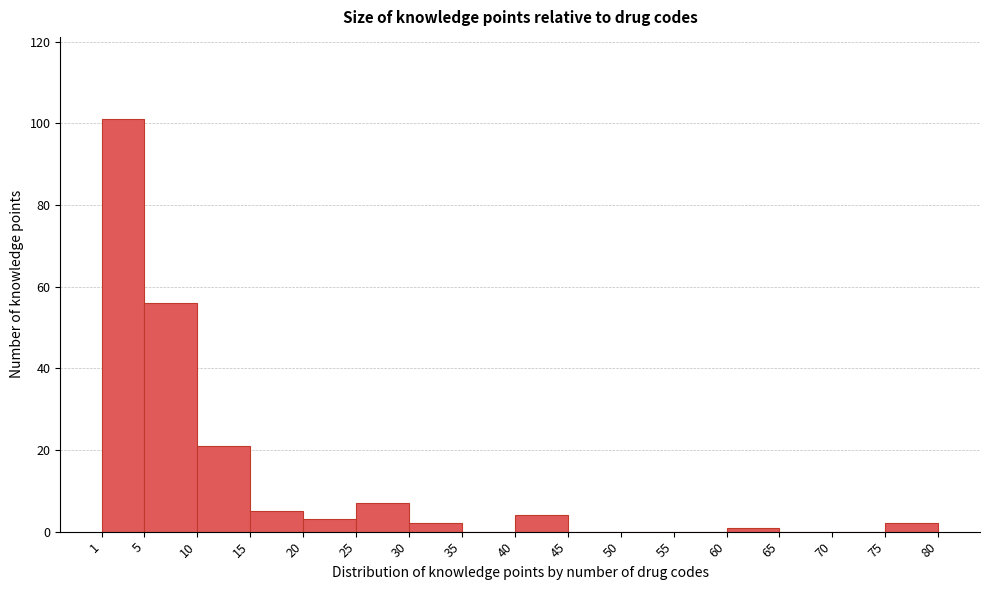

Over which range of the x-axis is the bar tallest?

1 to 5